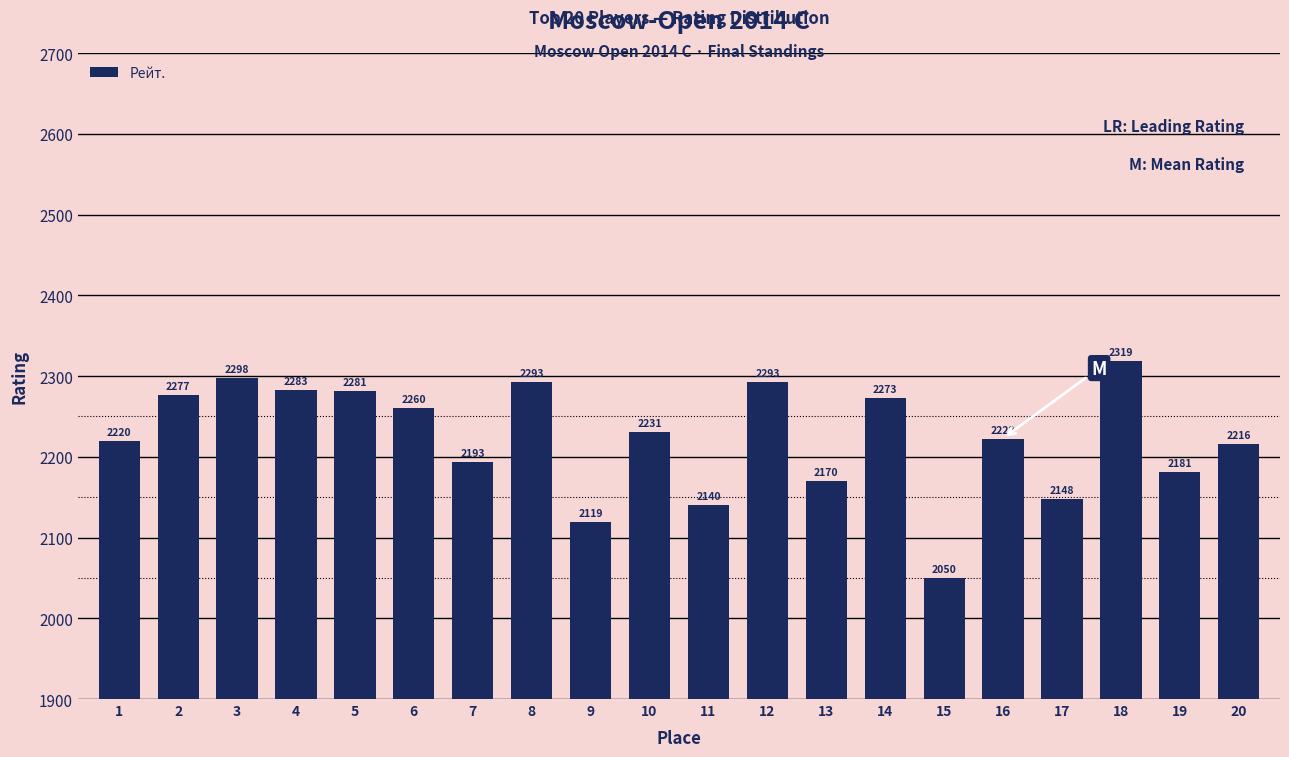

What is the sum of the values at 9 and 1?

4339